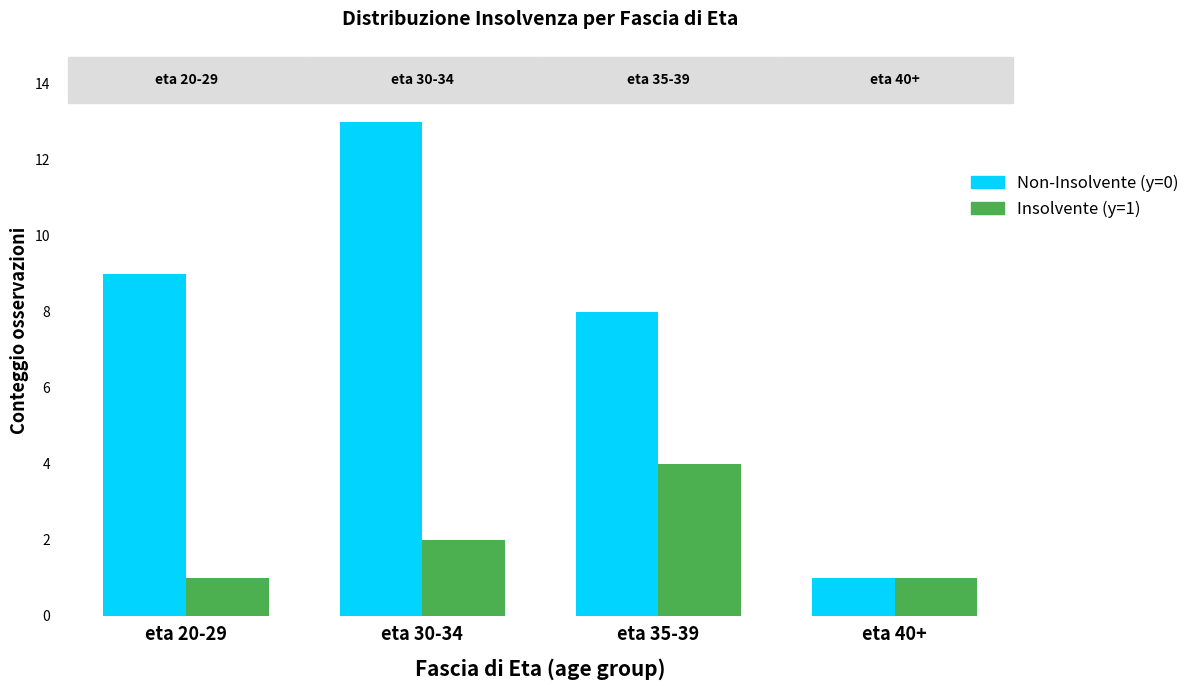

How many data points does each series have?

4